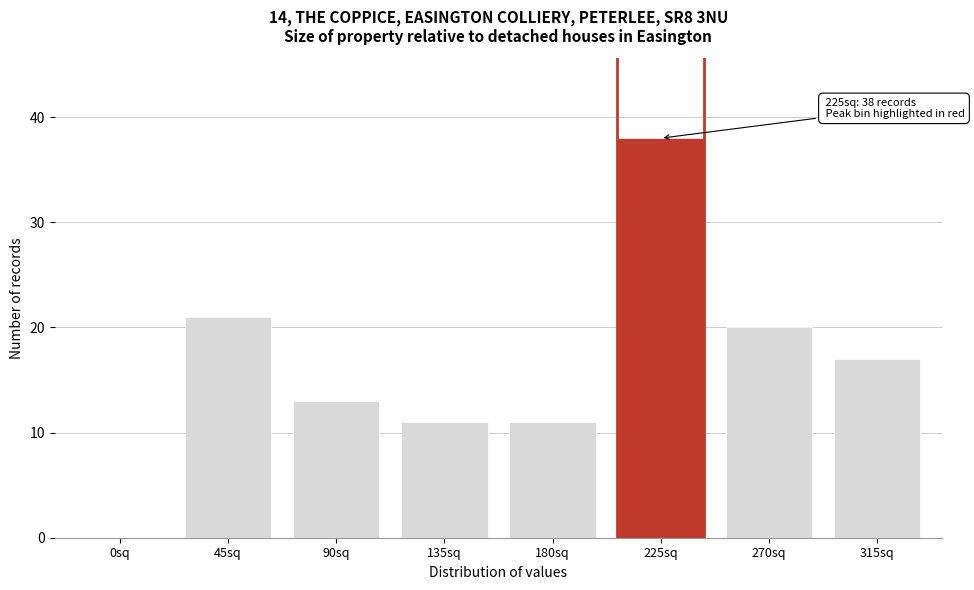

Reading left to right, what are all the values shown in this chart?

0sq=0	45sq=21	90sq=13	135sq=11	180sq=11	225sq=38	270sq=20	315sq=17